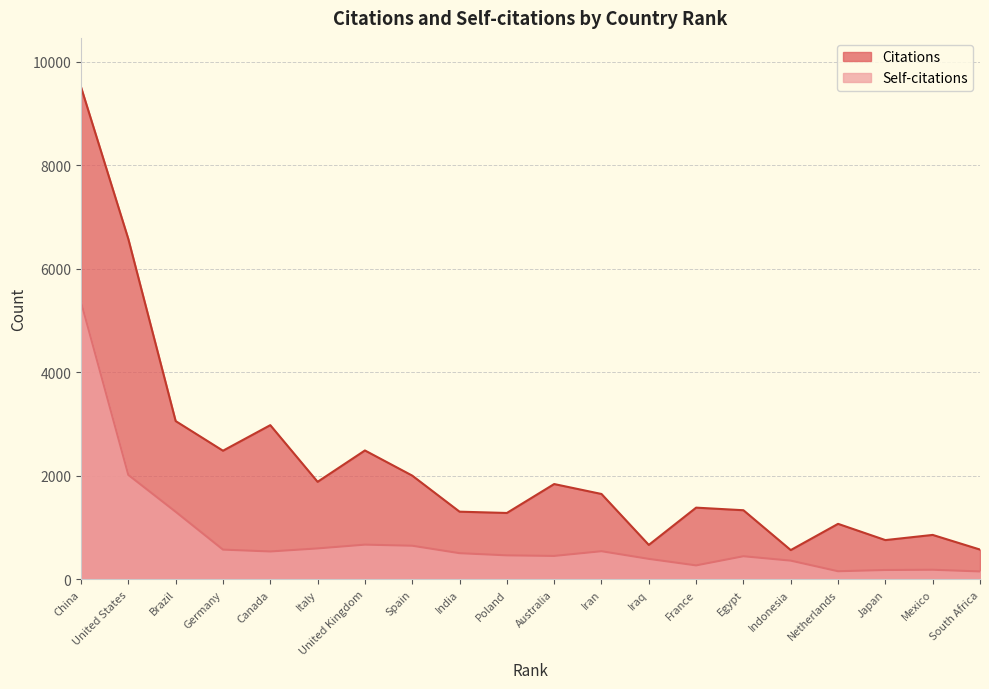

True or false: Self-citations has a value of 157 at Netherlands.

True